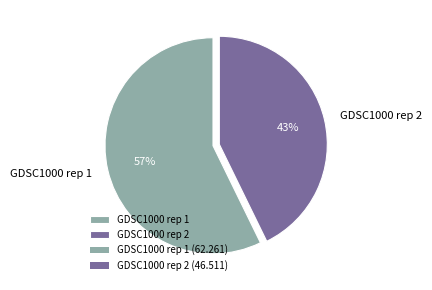

What is the smallest slice in the pie chart?

GDSC1000 rep 2